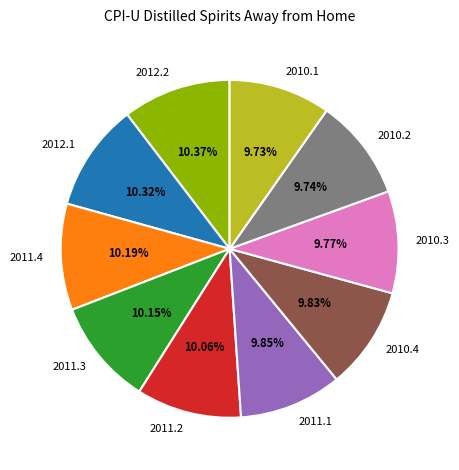

What percentage is the 2011.3 slice, to the nearest percent?

10%